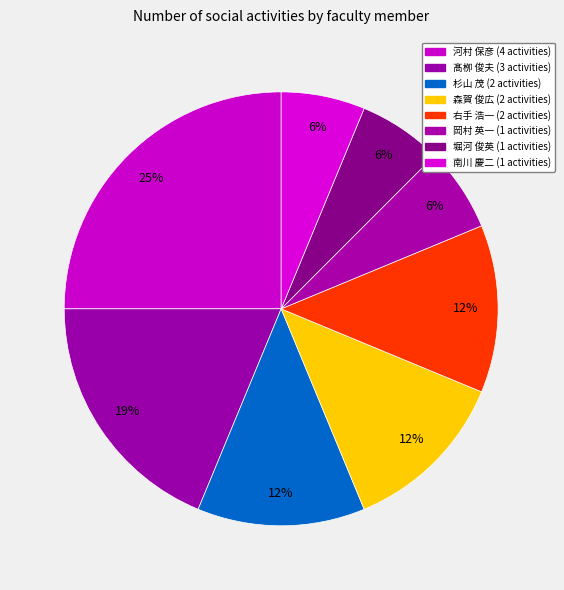

True or false: 杉山 茂 accounts for 24% of the total.

False